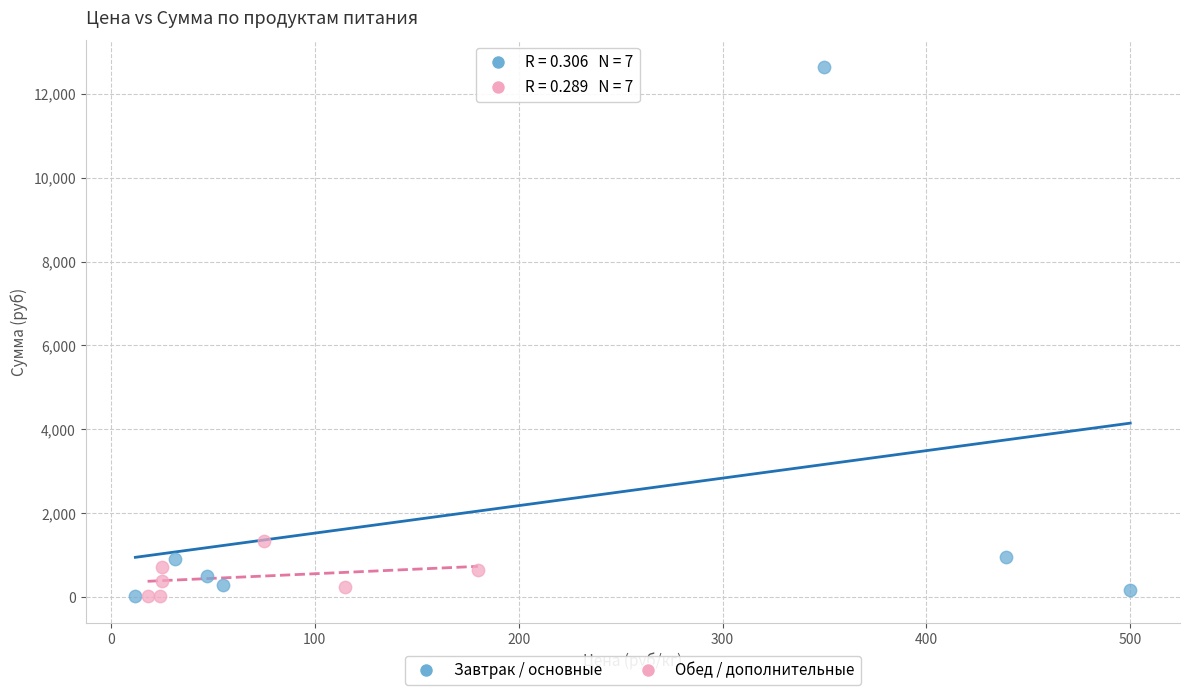

Which series has the largest Y range (max minus min)?

Завтрак / основные